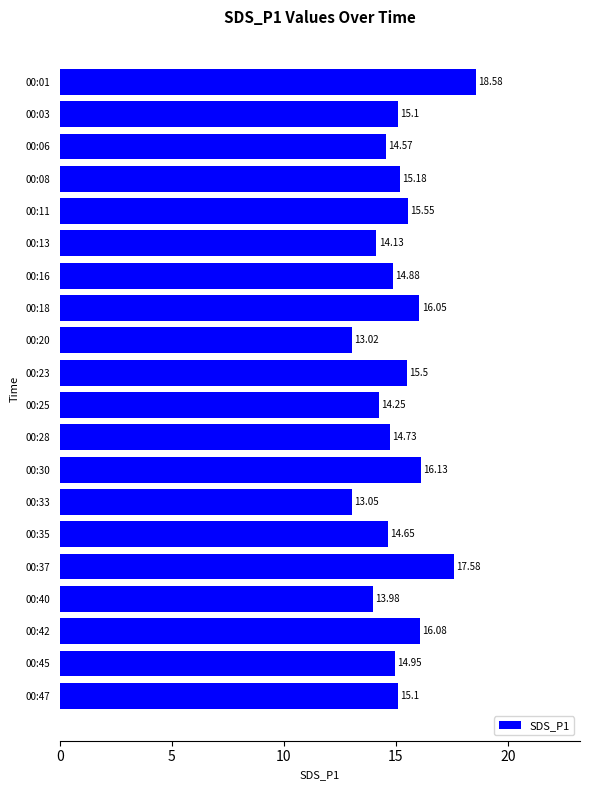

What is the difference between the values at 00:33 and 00:16?

1.8